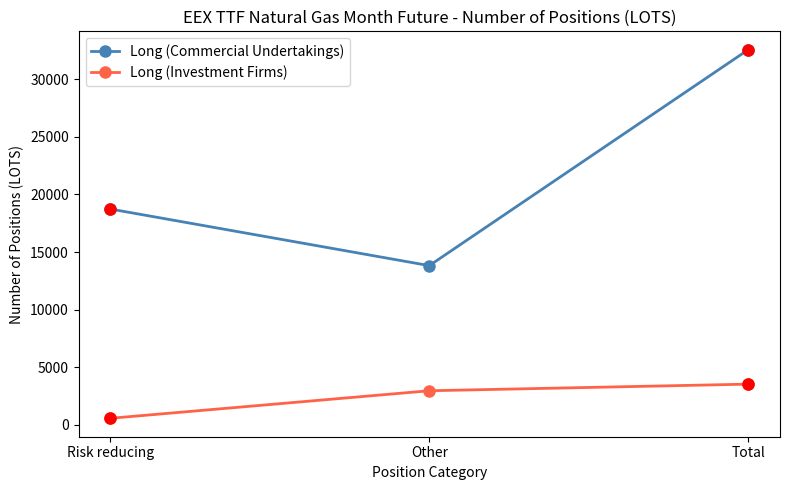

Which series has the largest range (max minus min)?

Long (Commercial Undertakings)